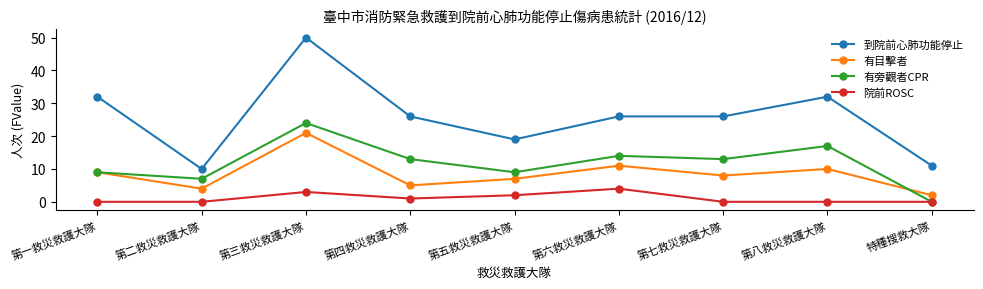

Count the 院前ROSC values in the range 0 to 2.

7